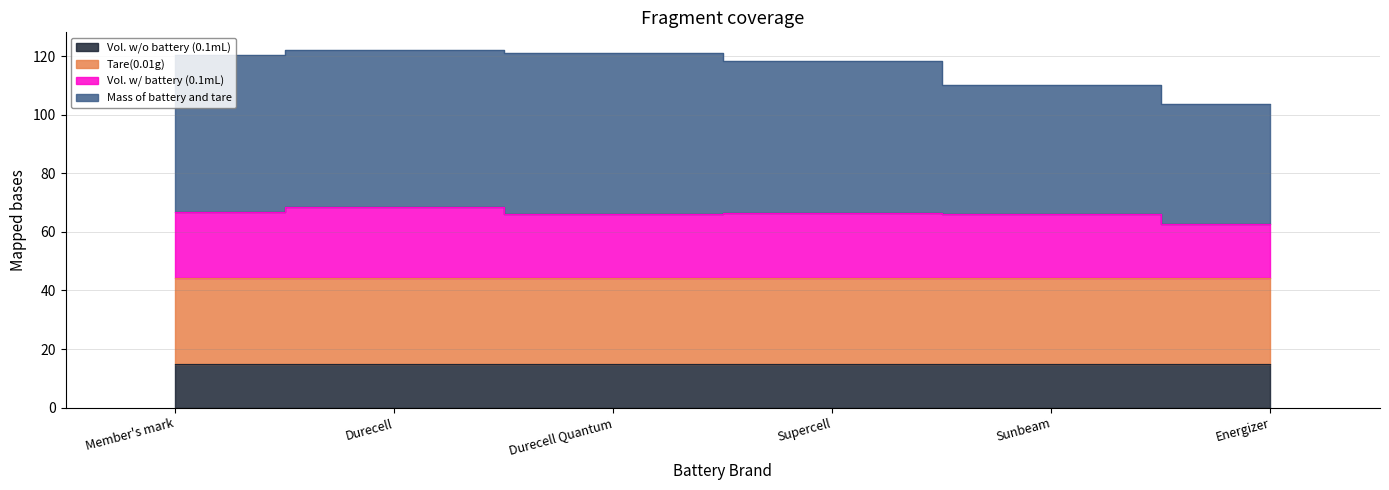

Where is Mass of battery and tare nearest to the value 112?

Sunbeam